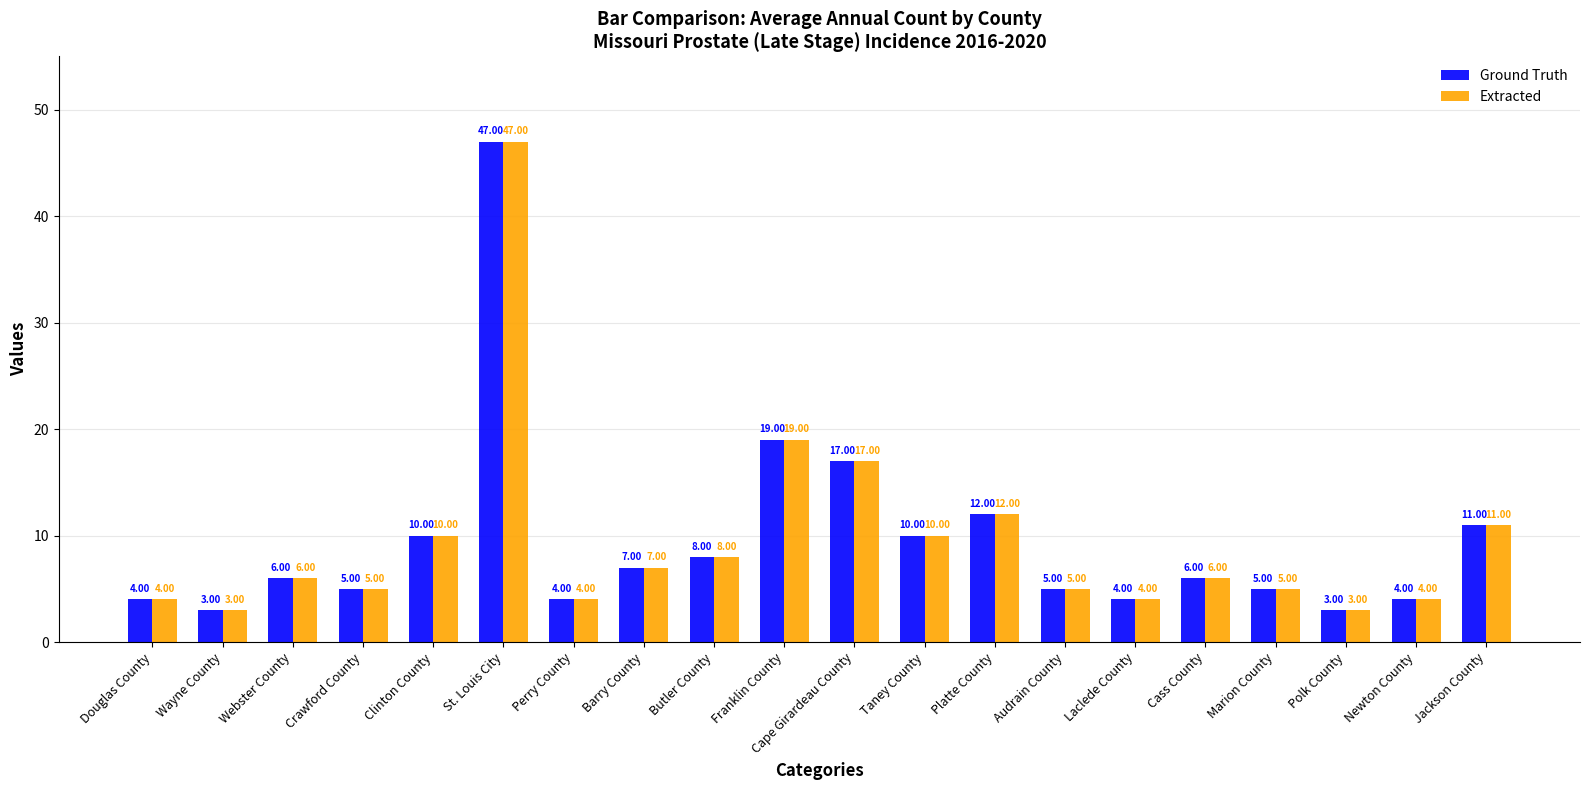

What is the difference between the second highest and minimum values in the Ground Truth series?

16